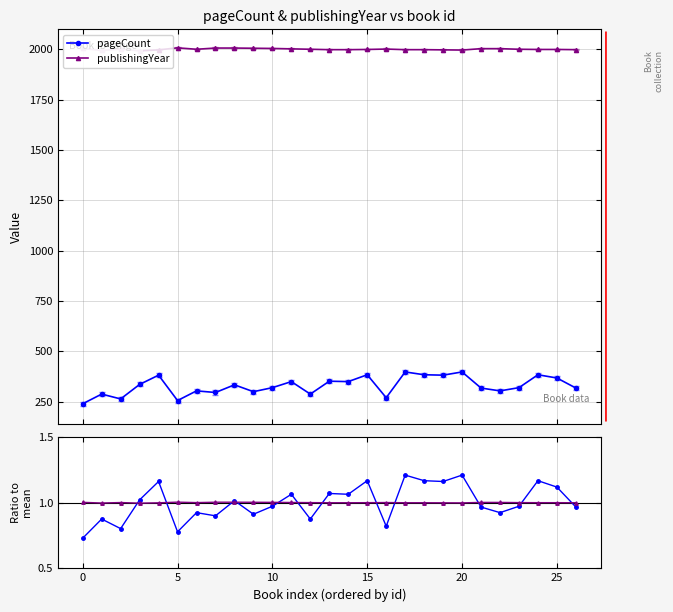

Reading left to right, transcribe all the data shown in this chart.

pageCount: 240.0	288.0	264.0	336.0	382.0	256.0	304.0	296.0	334.0	300.0	320.0	350.0	288.0	352.0	350.0	384.0	270.0	398.0	384.0	382.0	398.0	318.0	304.0	320.0	384.0	368.0	318.0
publishingYear: 2004.0	1994.0	2001.0	1992.0	1997.0	2007.0	2000.0	2006.0	2006.0	2005.0	2004.0	2002.0	2000.0	1998.0	1998.0	1999.0	2001.0	1998.0	1998.0	1997.0	1996.0	2003.0	2003.0	2000.0	1999.0	1999.0	1998.0
pageCount ratio: 0.7	0.9	0.8	1.0	1.2	0.8	0.9	0.9	1.0	0.9	1.0	1.1	0.9	1.1	1.1	1.2	0.8	1.2	1.2	1.2	1.2	1.0	0.9	1.0	1.2	1.1	1.0
publishingYear ratio: 1.0	1.0	1.0	1.0	1.0	1.0	1.0	1.0	1.0	1.0	1.0	1.0	1.0	1.0	1.0	1.0	1.0	1.0	1.0	1.0	1.0	1.0	1.0	1.0	1.0	1.0	1.0